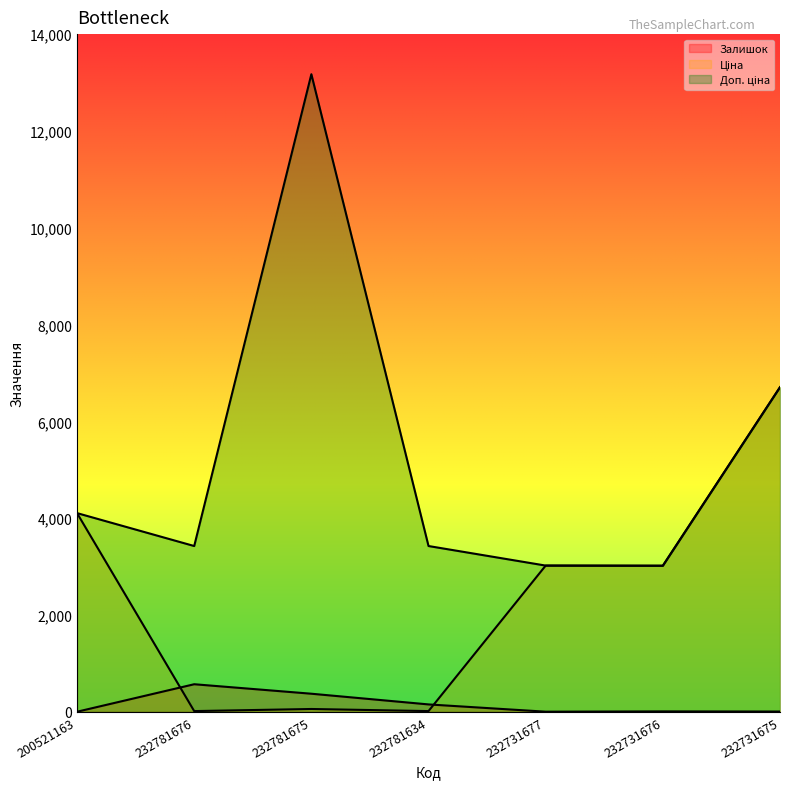

What is the sum of all Доп. ціна values?

36871.2